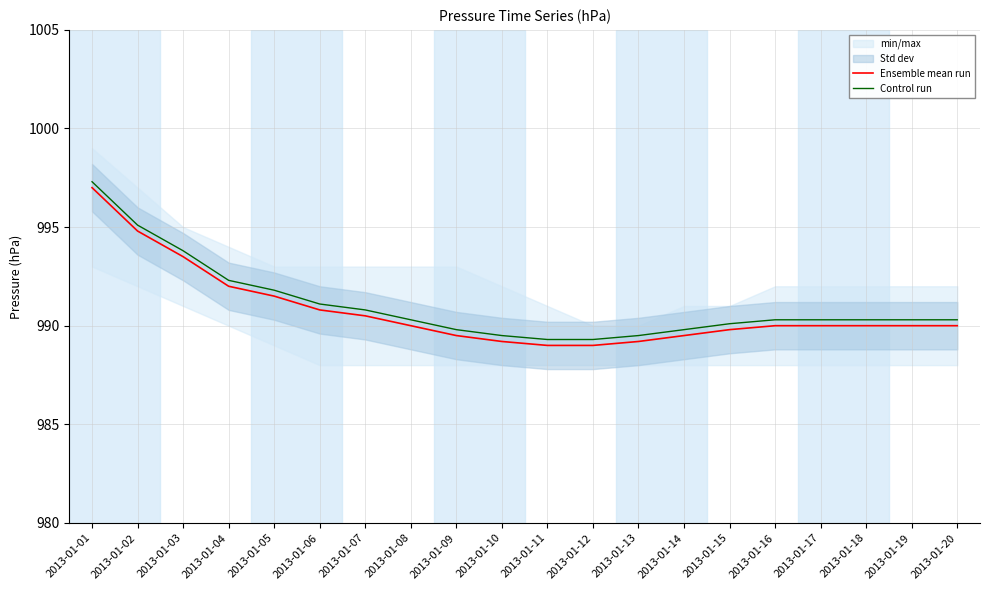

Is it true that Ensemble mean run equals 1758.2 at 2013-01-12?

False